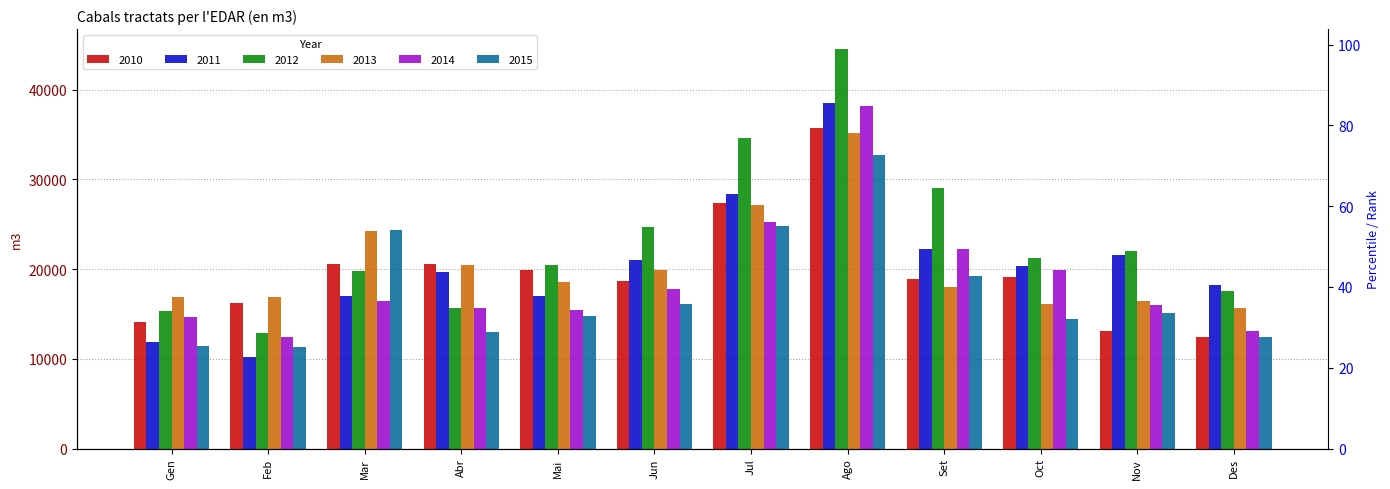

At which category is the sum across all series the highest?

Ago